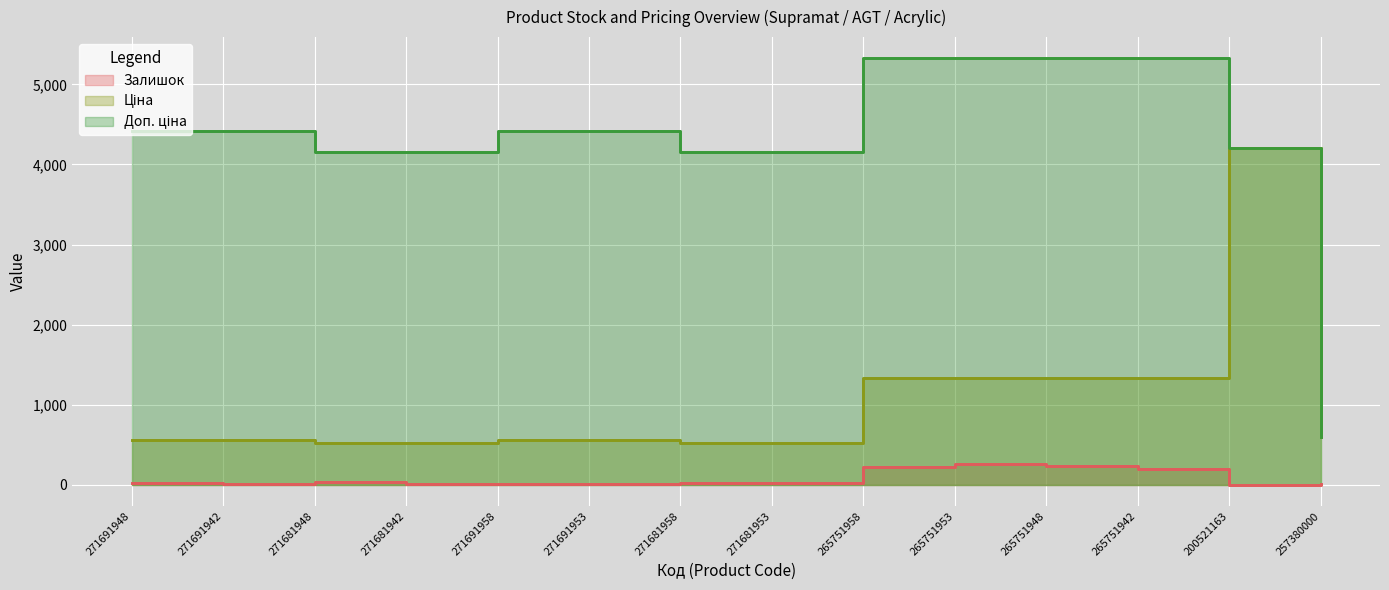

What is the difference between the maximum and minimum values in the Доп. ціна series?

4729.9